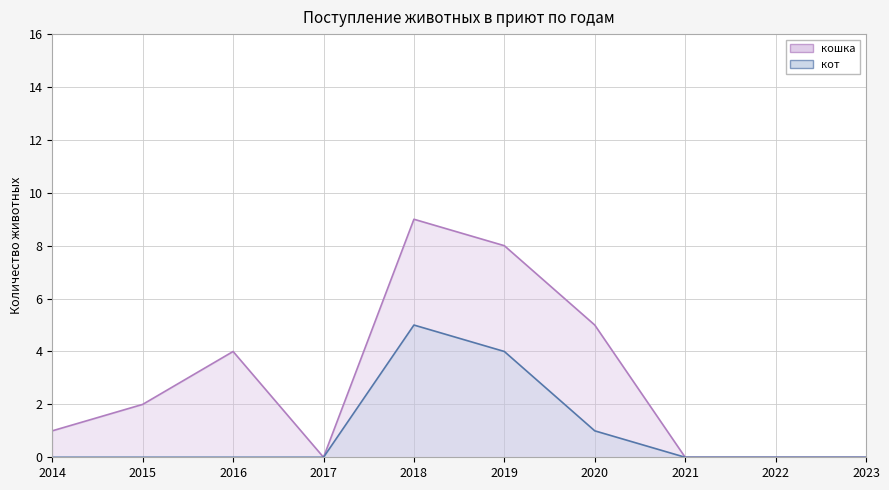

What is the sum of all кошка values?

29